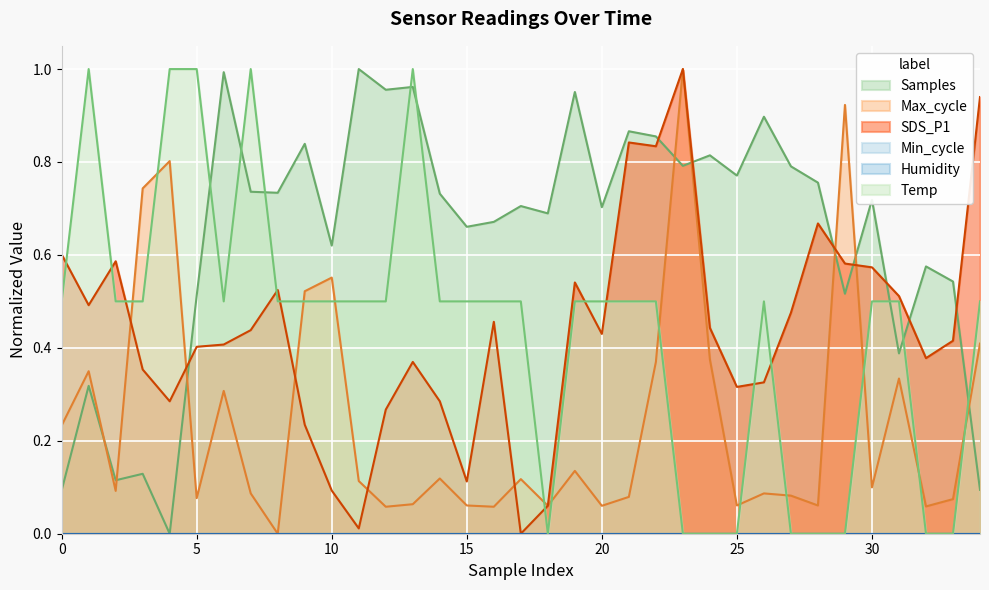

Does the chart display data point markers on the line(s)?

No